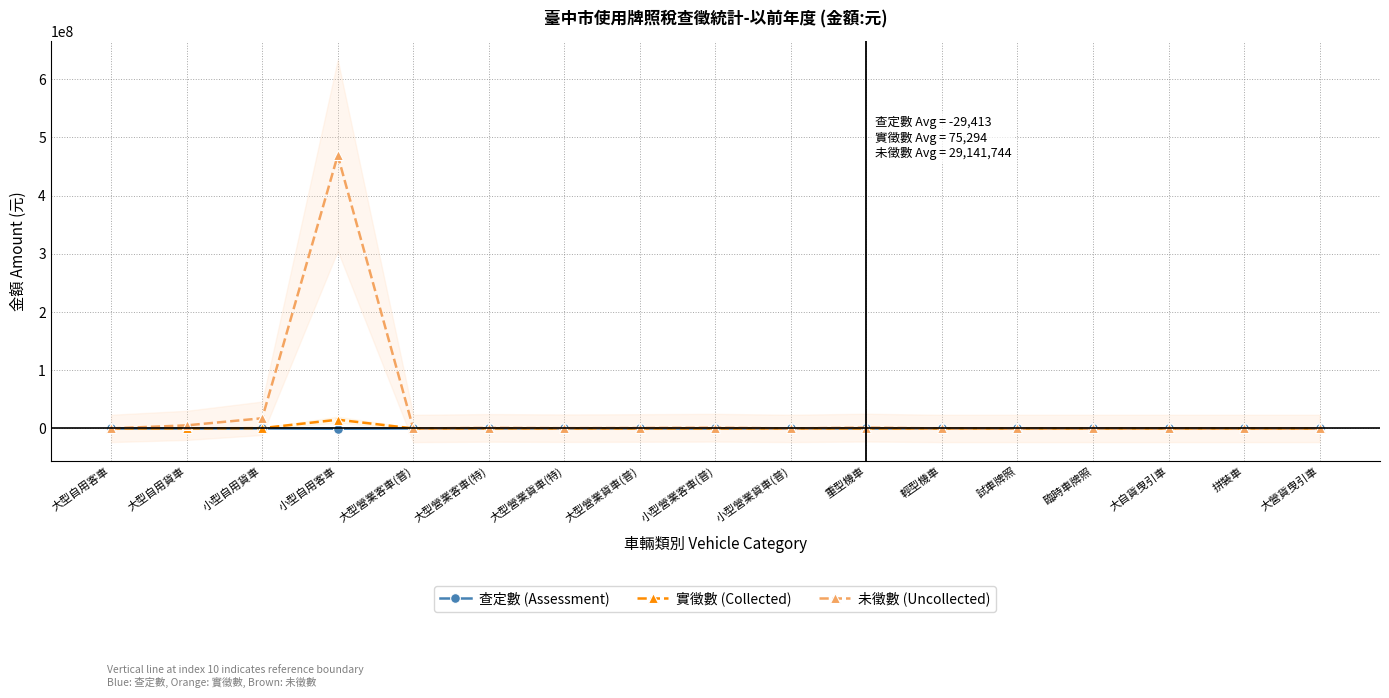

At which category does 實徵數 (Collected) reach its first local valley?

大型營業客車(普)